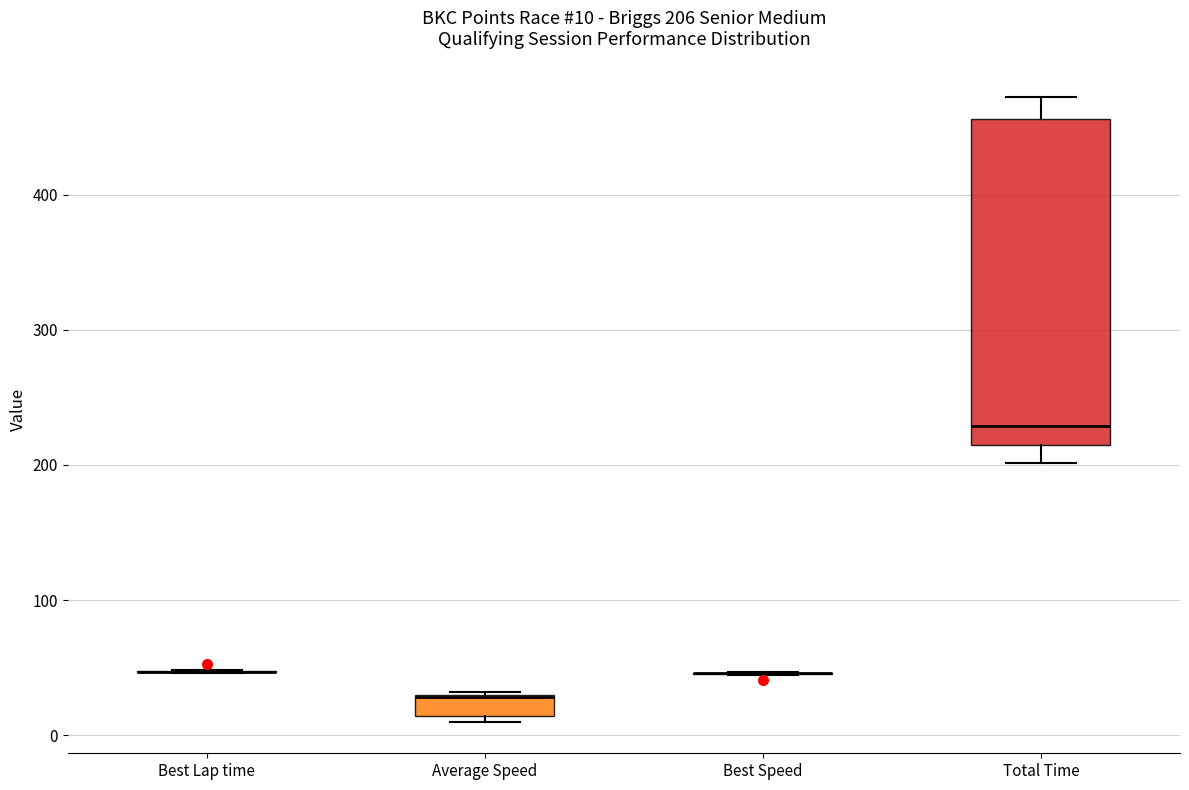

Which box is the tallest, from its lower edge to its upper edge?

Total Time